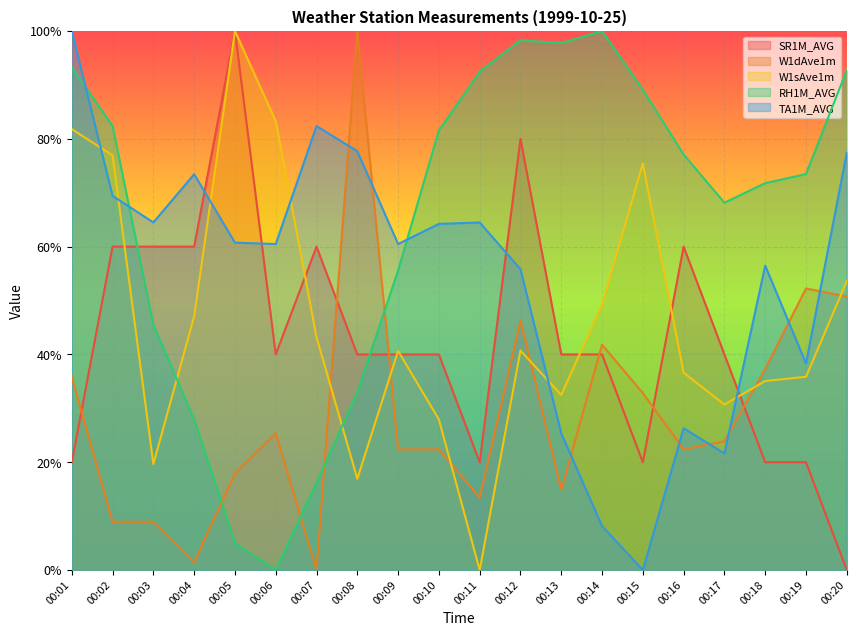

What is the total value across all series at 00:03?

2.0